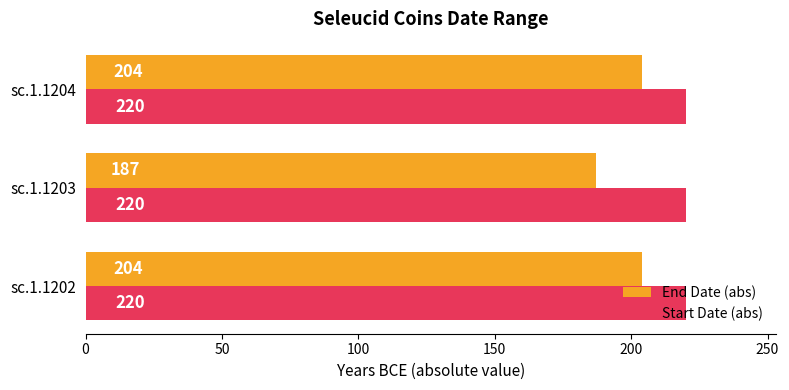

What is the total value across all series at sc.1.1204?

424